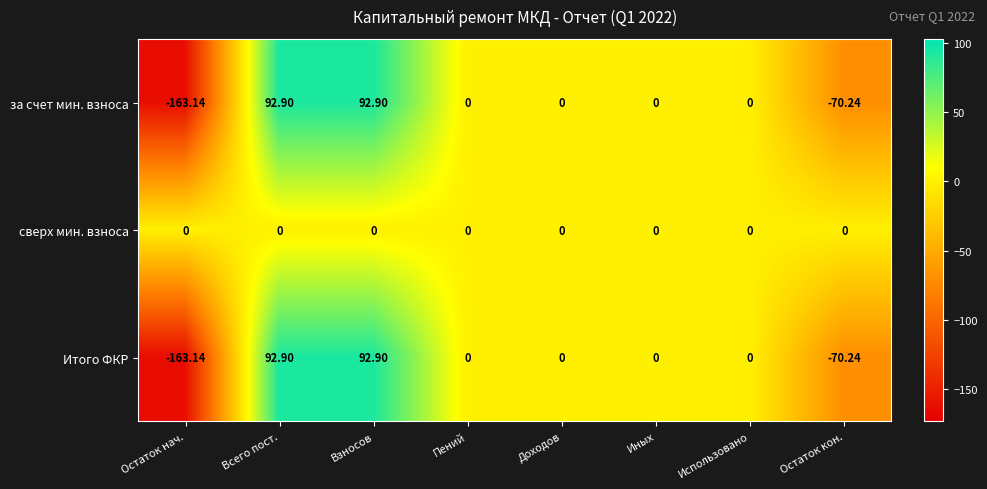

Which series has the largest total across all categories?

сверх мин. взноса